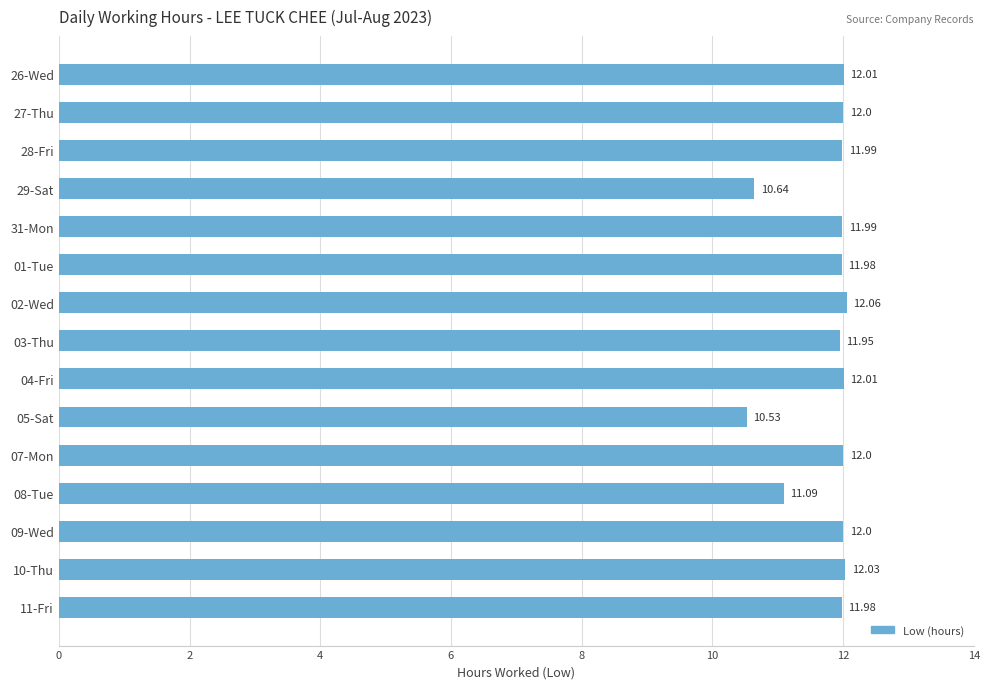

How many data points does each series have?

15